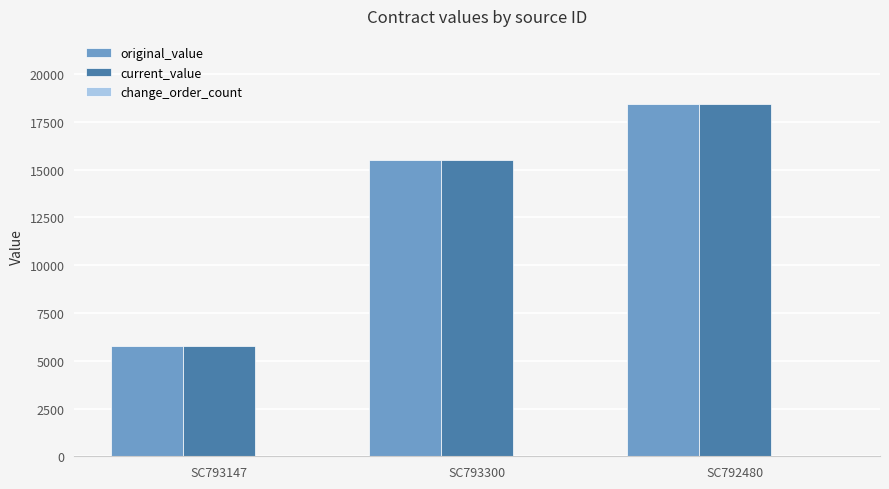

What is the label of the 2nd bar from the left?

SC793300